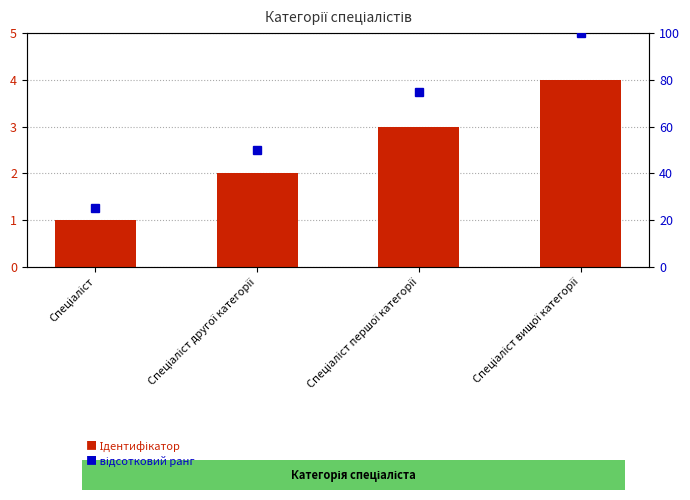

What is the label of the 3rd bar from the right?

Спеціаліст другої категорії